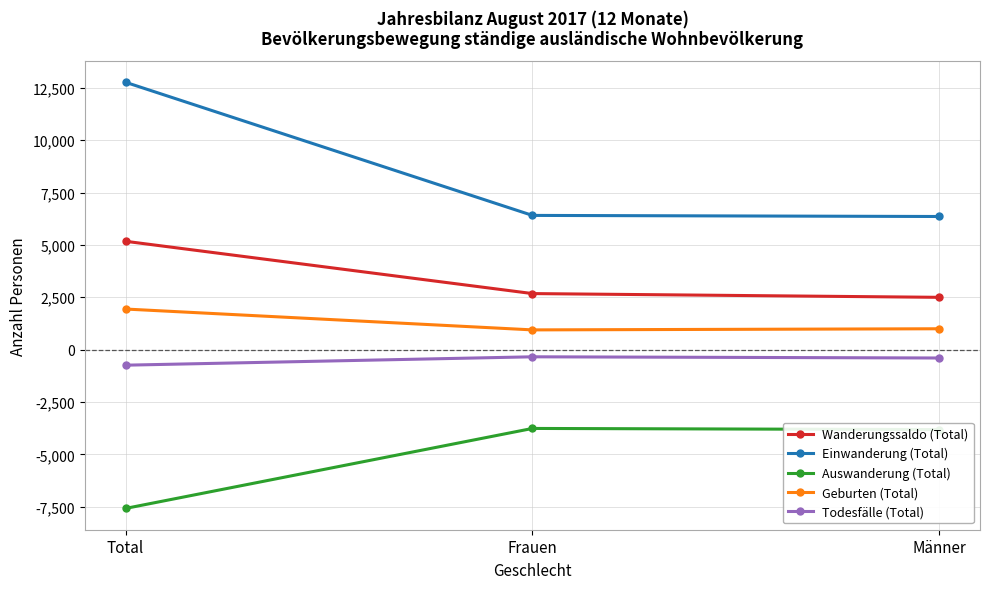

The value of Einwanderung (Total) at Männer is 9812. True or false?

False